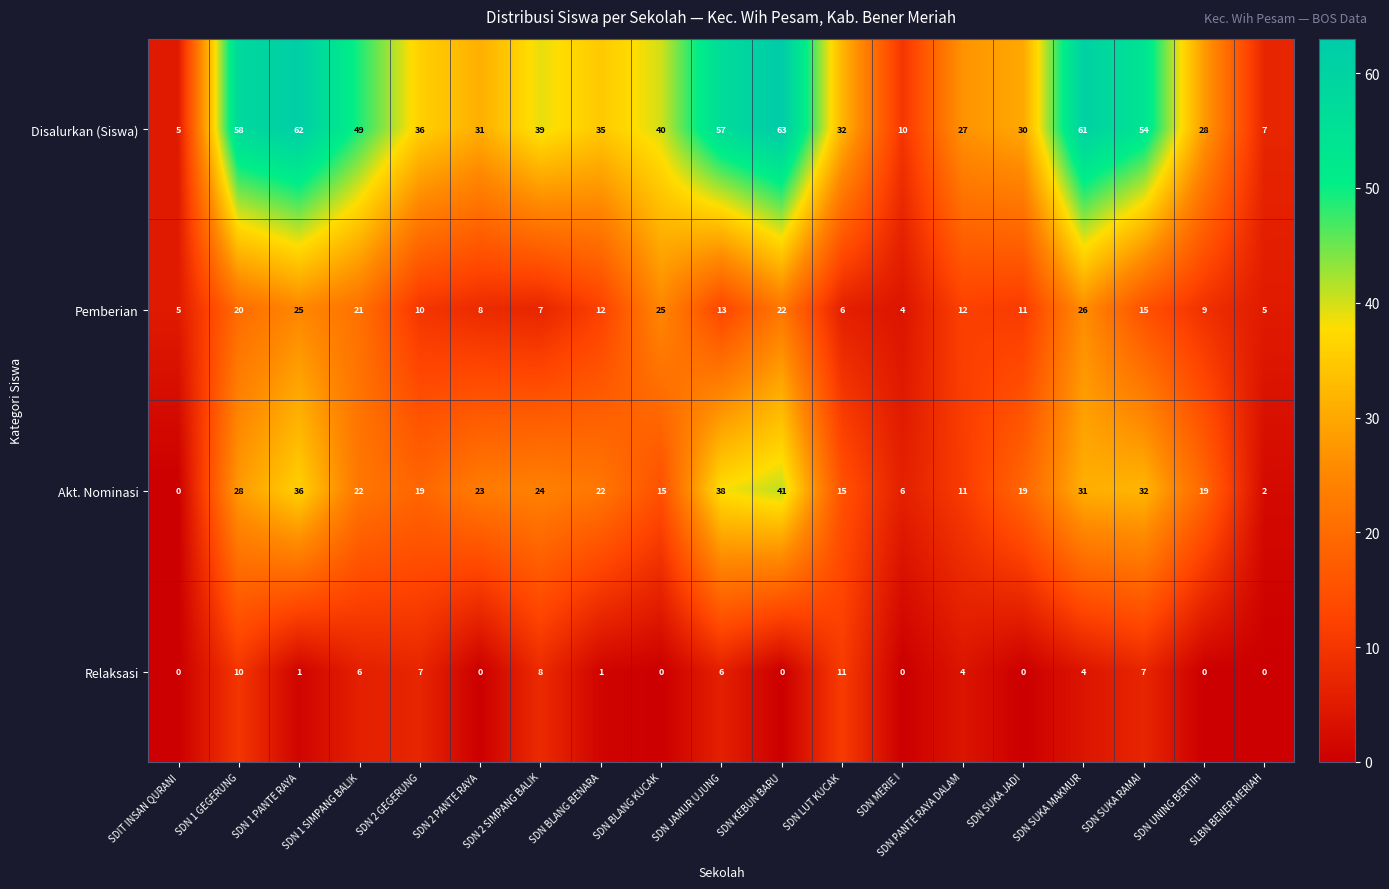

True or false: Disalurkan (Siswa) has a value of 64 at SDN 2 SIMPANG BALIK.

False